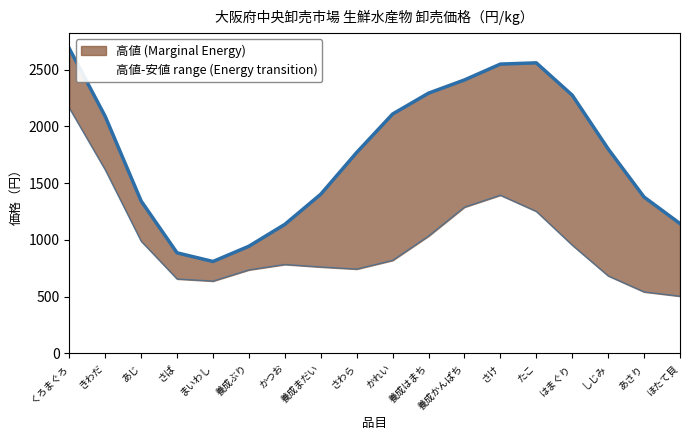

How many interior local peaks (higher than both neighbors) does the data have?

1